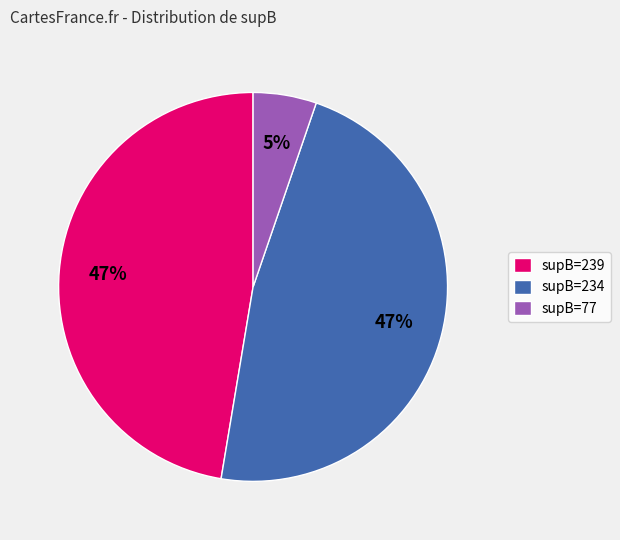

What is the smallest slice in the pie chart?

supB=77